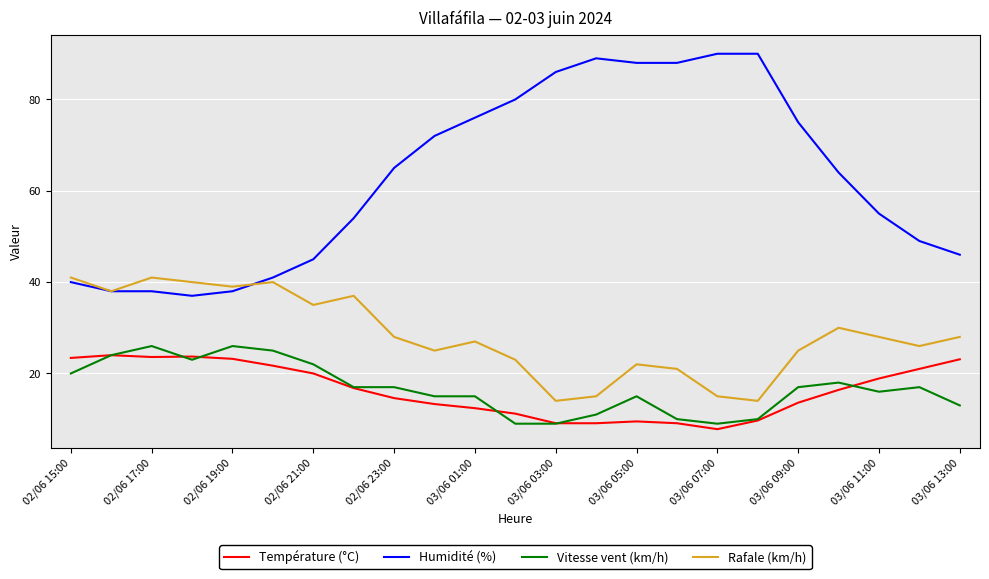

What is the minimum value shown in the chart?

7.8